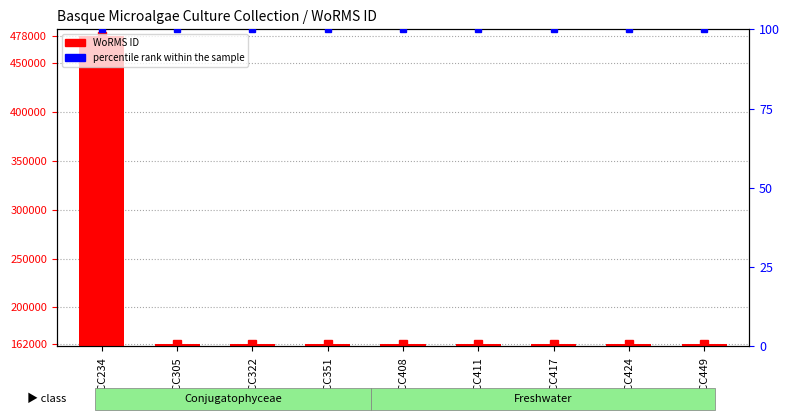

Is it true that the value at BMCC417 is 292098?

False